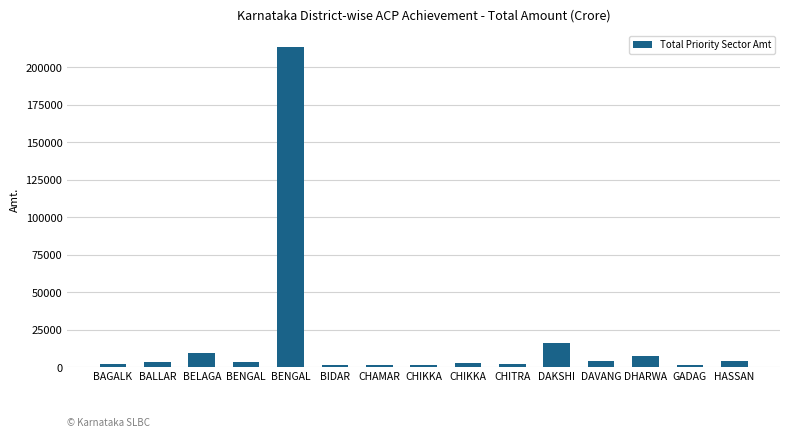

Reading right to left, list all the values displayed in this chart.

HASSAN=4177.6	GADAG=1490.3	DHARWA=7709.4	DAVANG=3975.6	DAKSHI=16102.6	CHITRA=2579.6	CHIKKA=3106.7	CHIKKA=1699.5	CHAMAR=1328.2	BIDAR=1549.7	BENGAL=213692.1	BENGAL=3641.3	BELAGA=9616.7	BALLAR=3781.6	BAGALK=2297.4